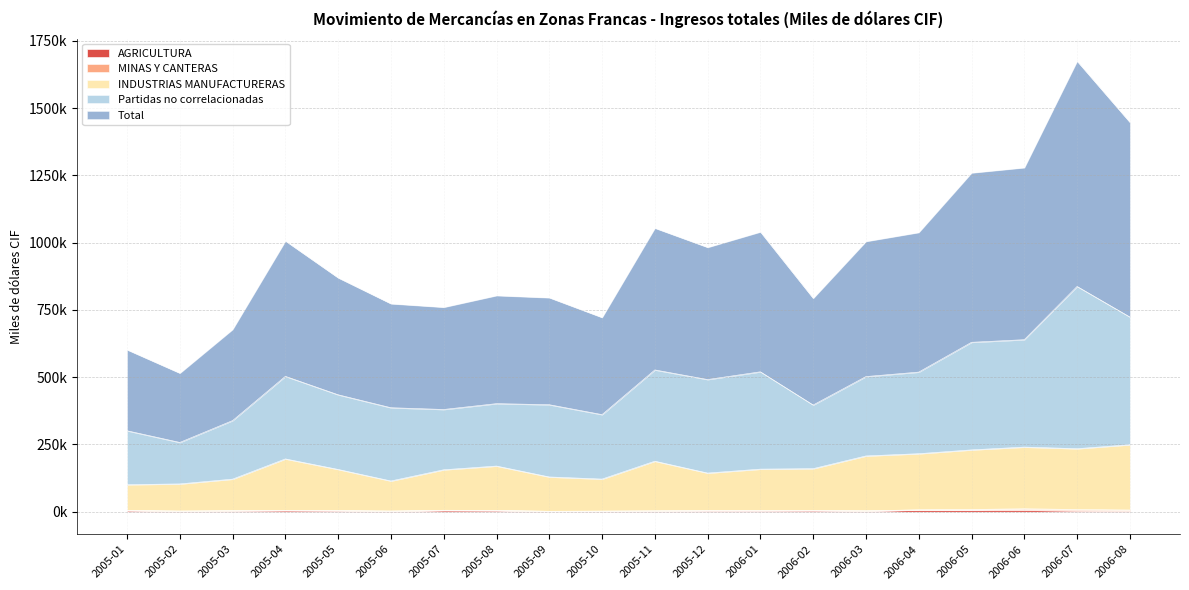

Which label corresponds to the smallest value in the chart?

2005-09